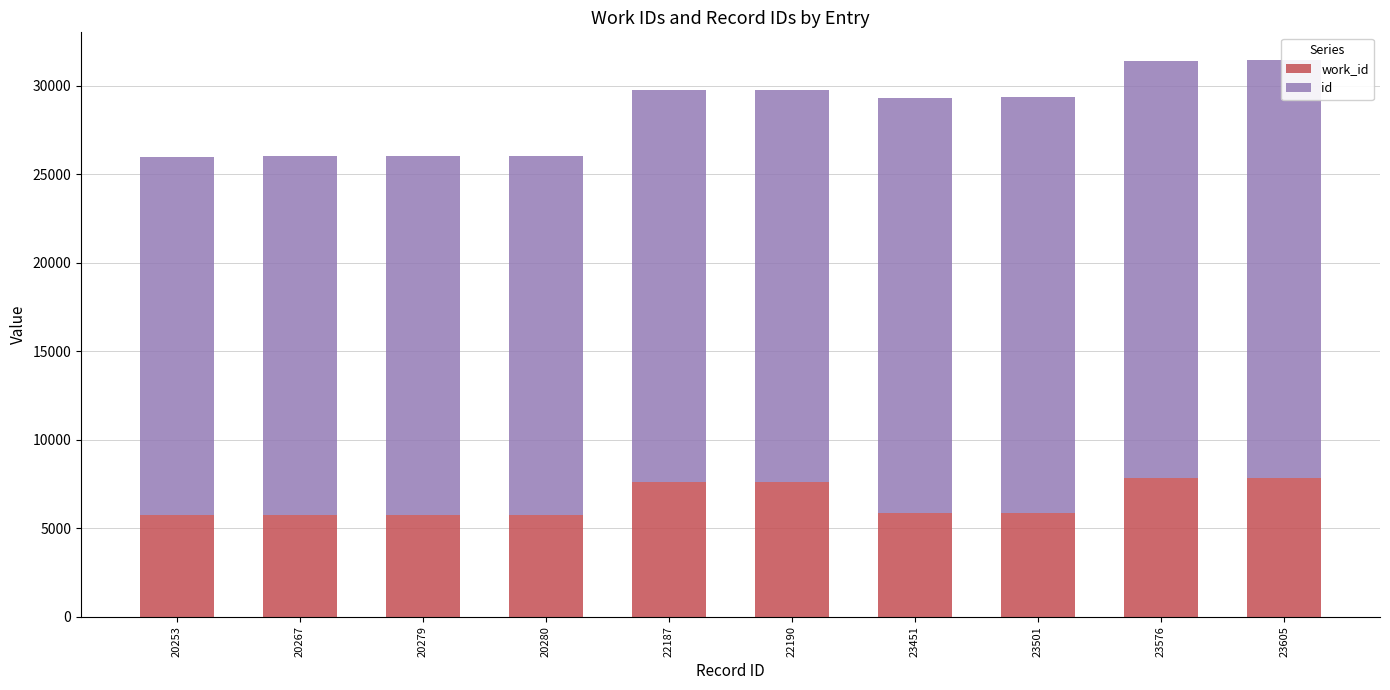

What is the value of the work_id bar at the 8th from the left?

5841